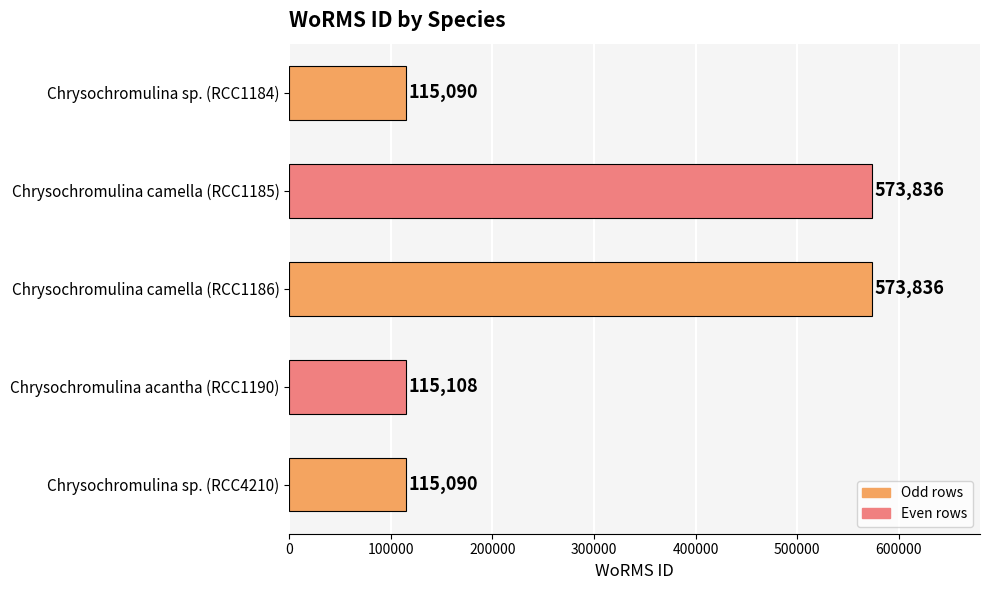

What is the sum of all values?

1492960